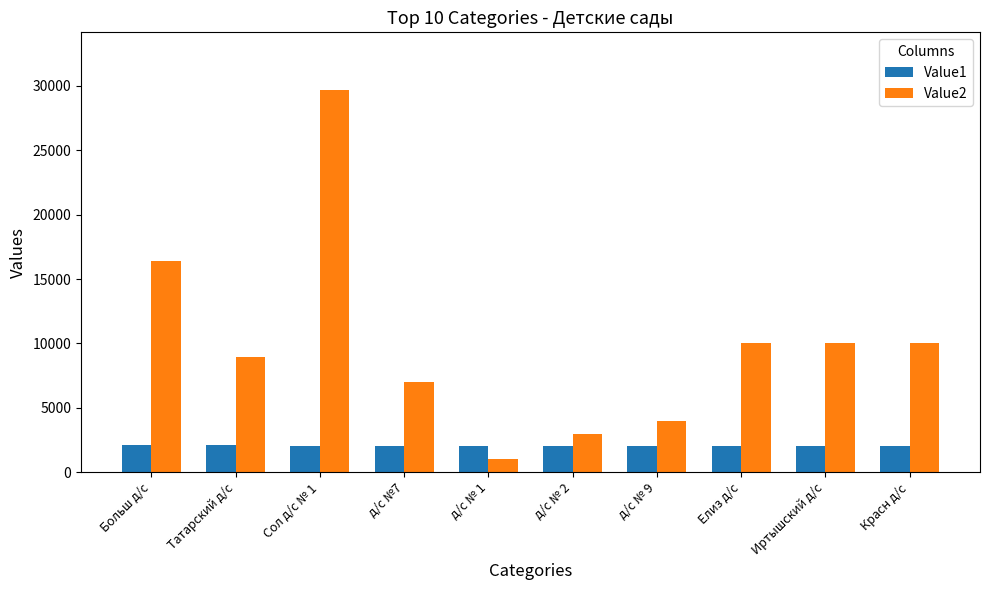

What is the approximate value of Value2 at Елиз д/с, to the nearest 10?

10000